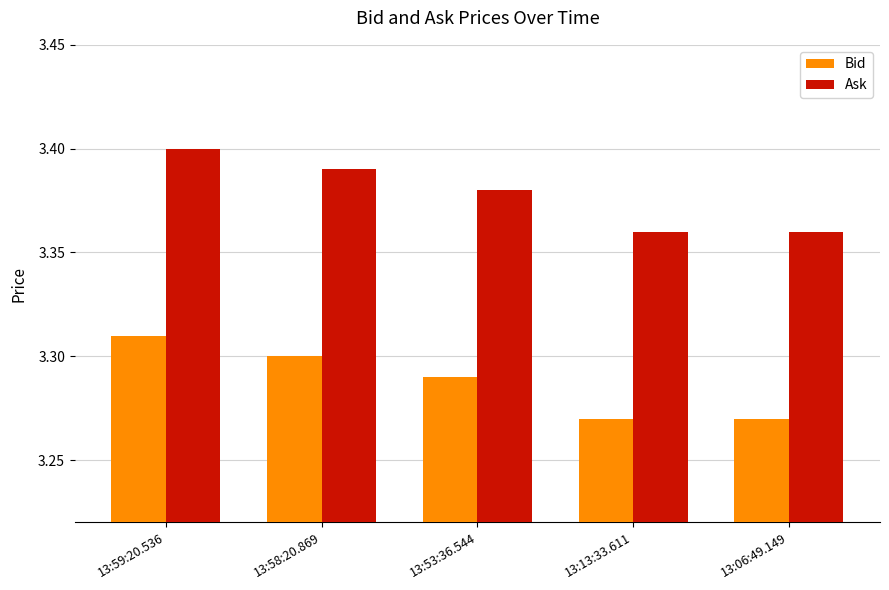

The value of Bid at 13:06:49.149 is 2.1. True or false?

False